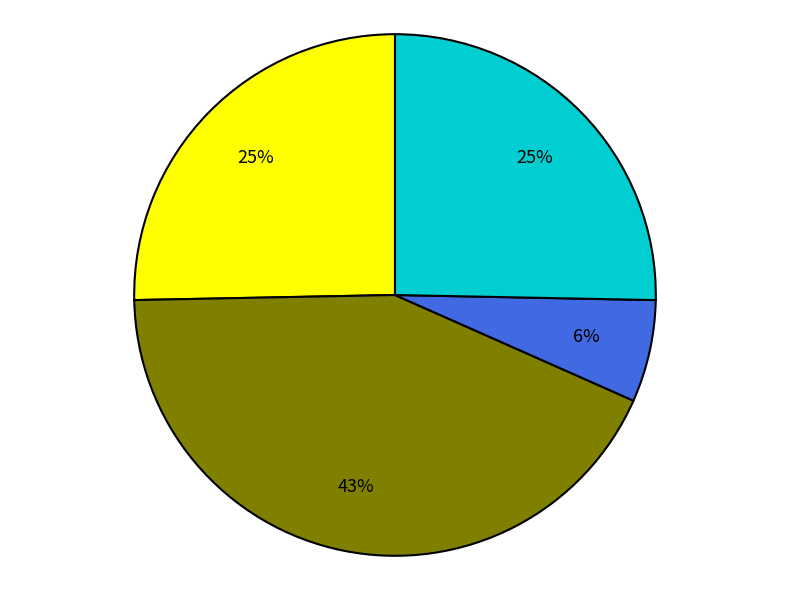

Does any single category account for the majority?

No